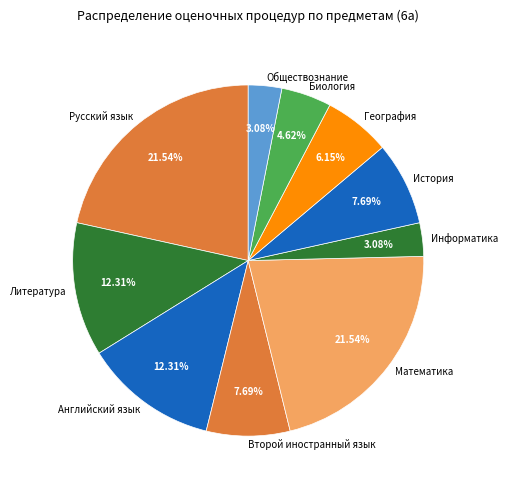

To the nearest percent, what is the combined percentage of Биология and Русский язык?

26%